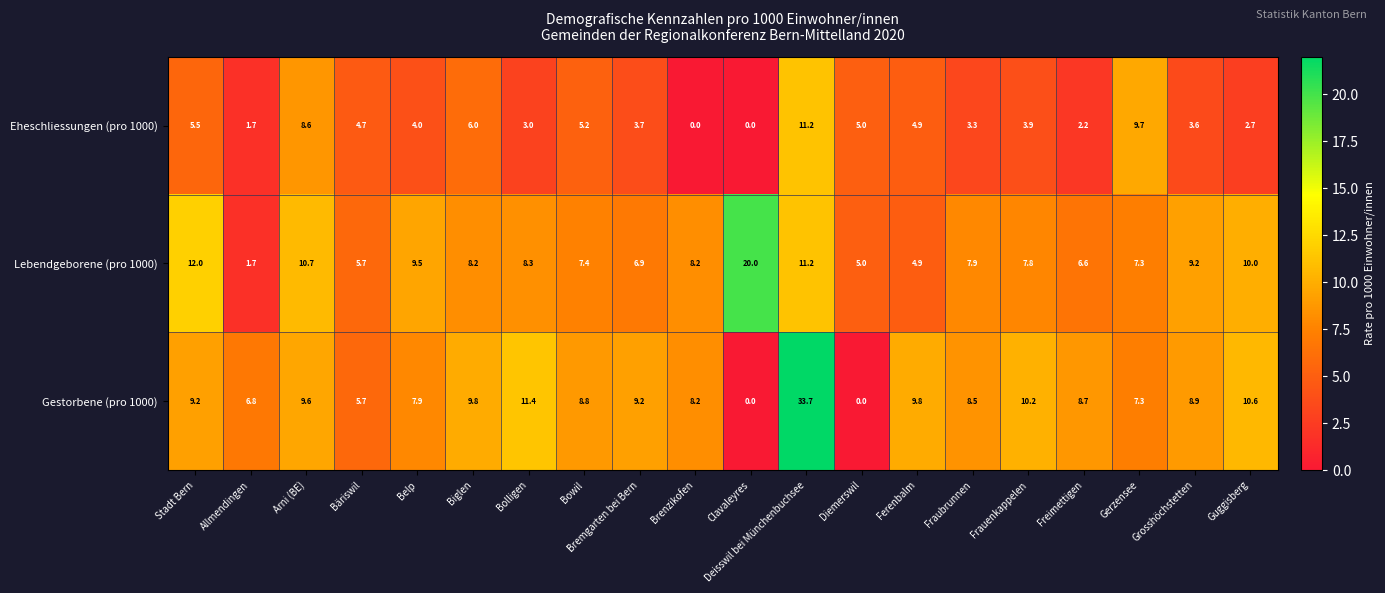

At how many categories does at least one series exceed 15?

2